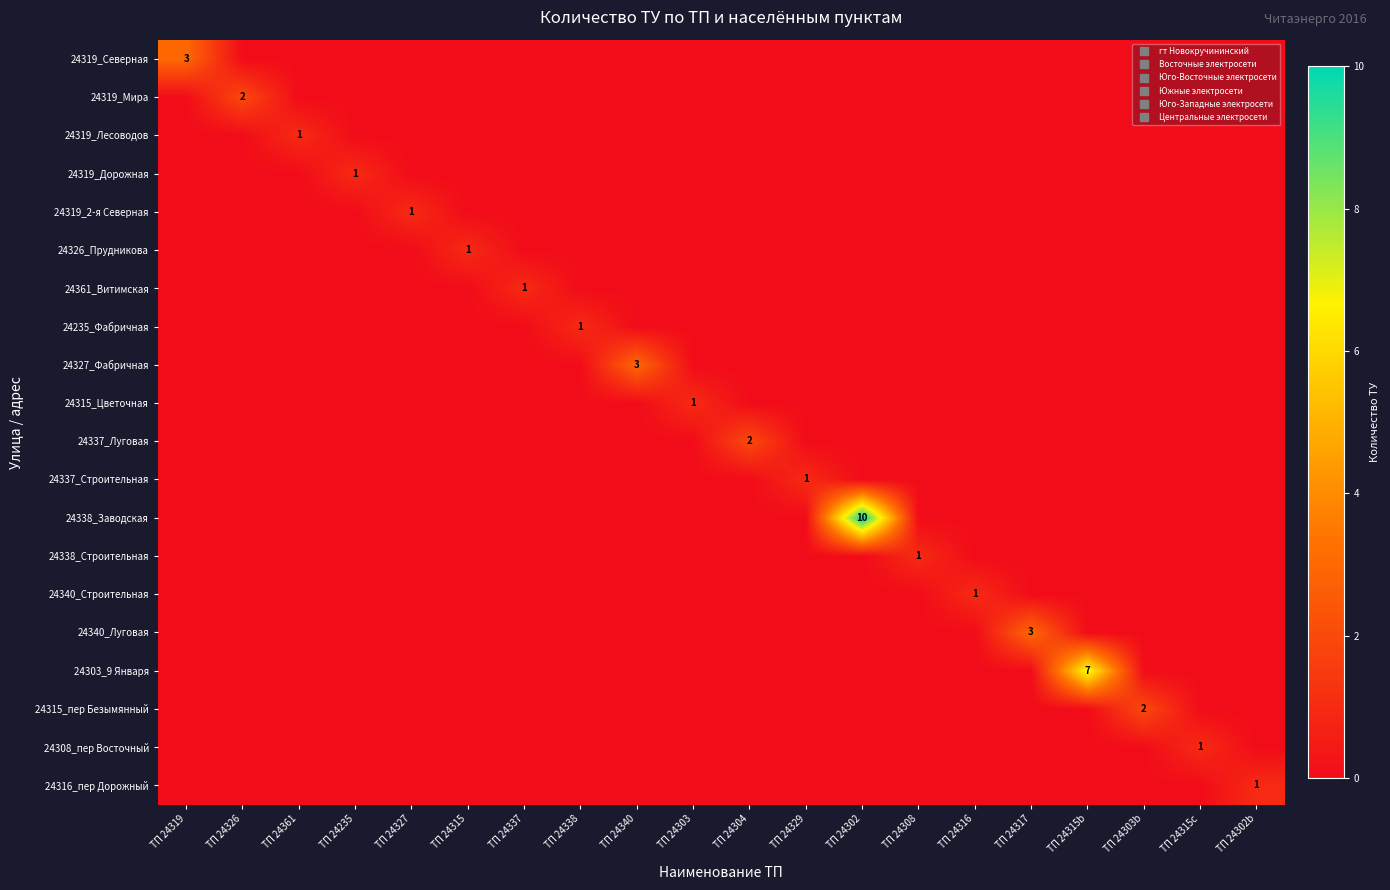

How many series are shown in this chart?

20